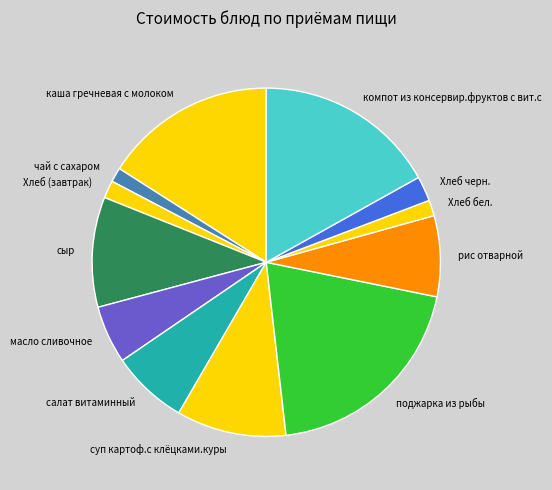

Approximately how many times larger is the value at каша гречневая с молоком compared to сыр?

1.6